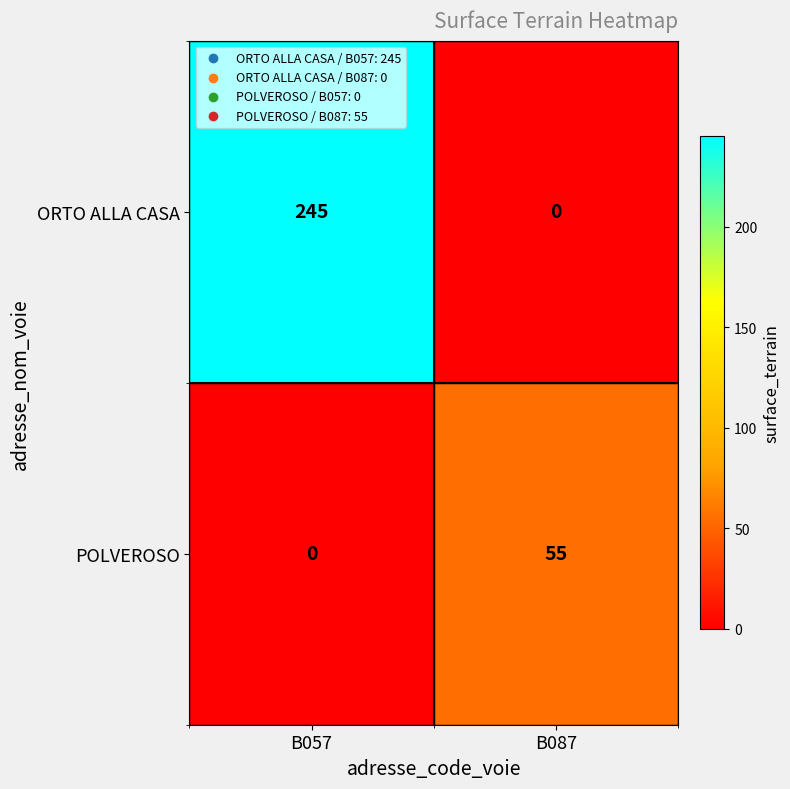

Reading left to right, what are all the values shown in this chart?

ORTO ALLA CASA: 245	0
POLVEROSO: 0	55